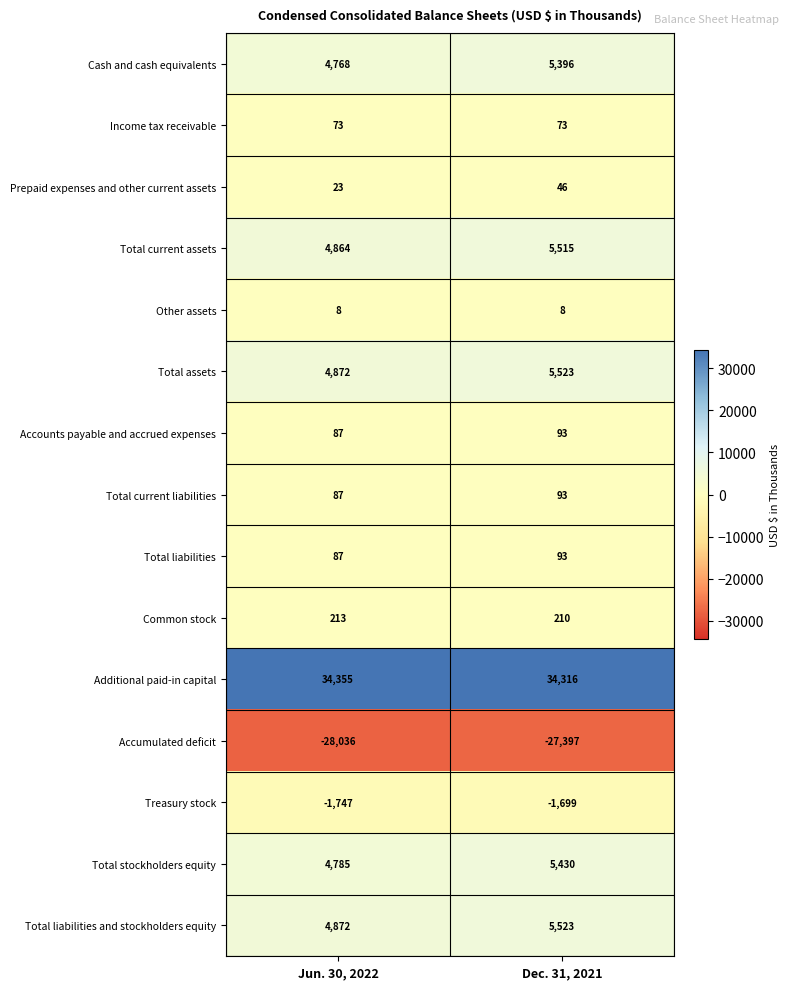

What value does the Common stock series have at Dec. 31, 2021?

210